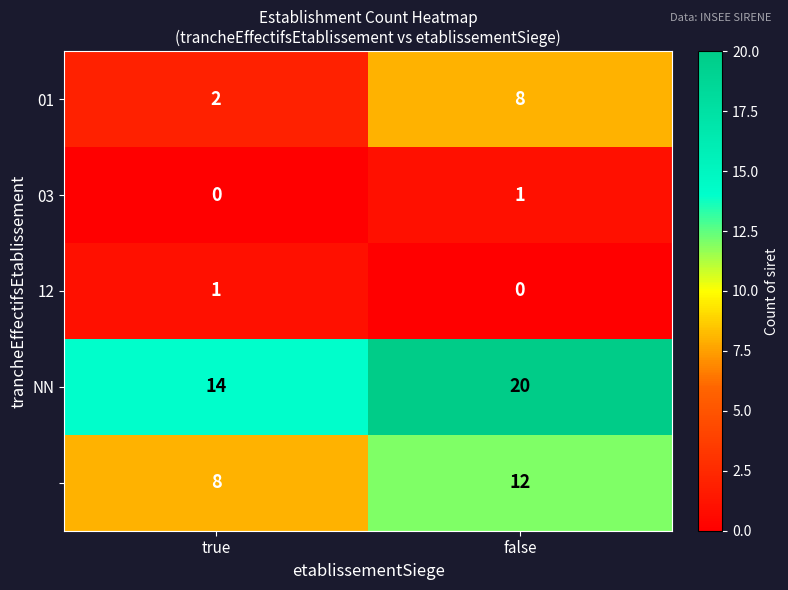

What is the spread (max minus min) of values at false?

20